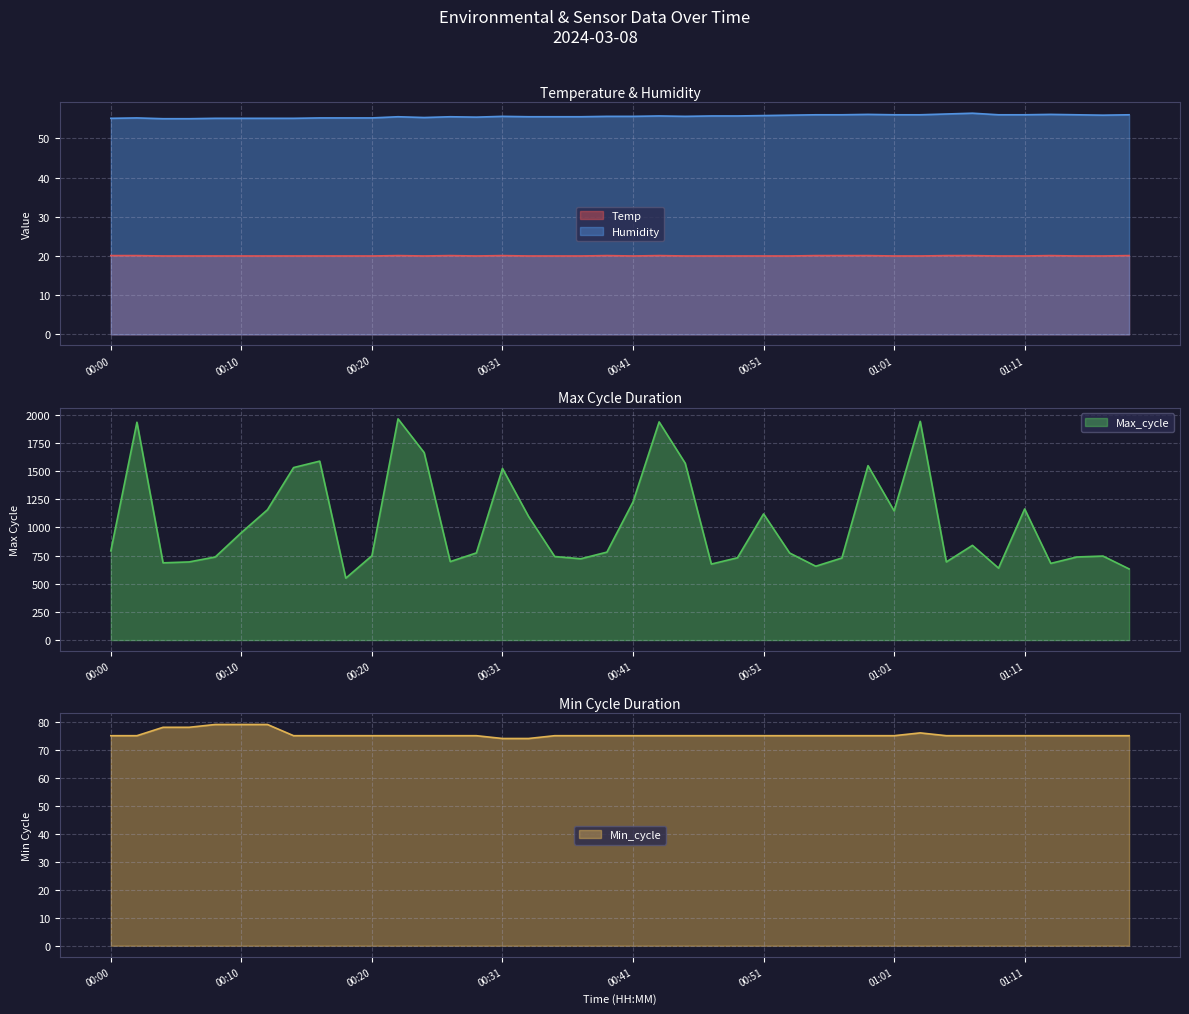

True or false: Temp and Humidity cross at least once.

False